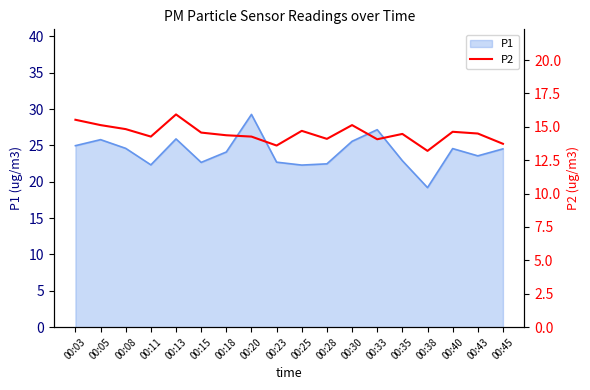

What is the highest value of the P1 series?

29.3